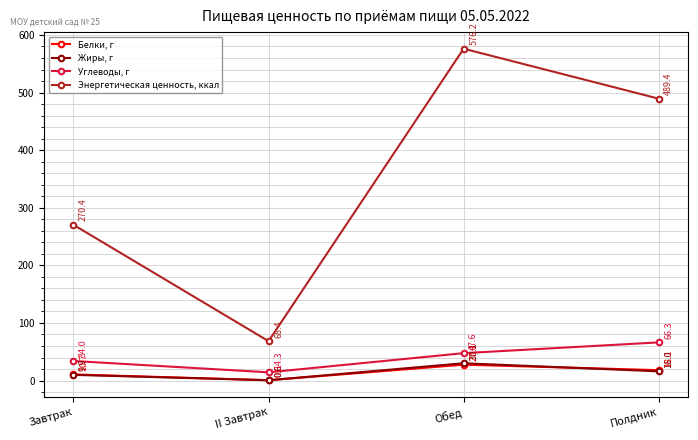

What is the label of the 1st point from the right?

Полдник